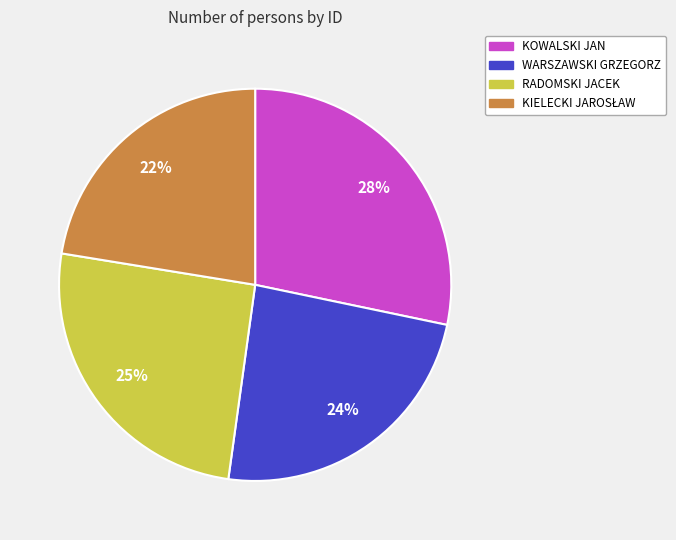

To the nearest percent, what is the average slice percentage?

25%